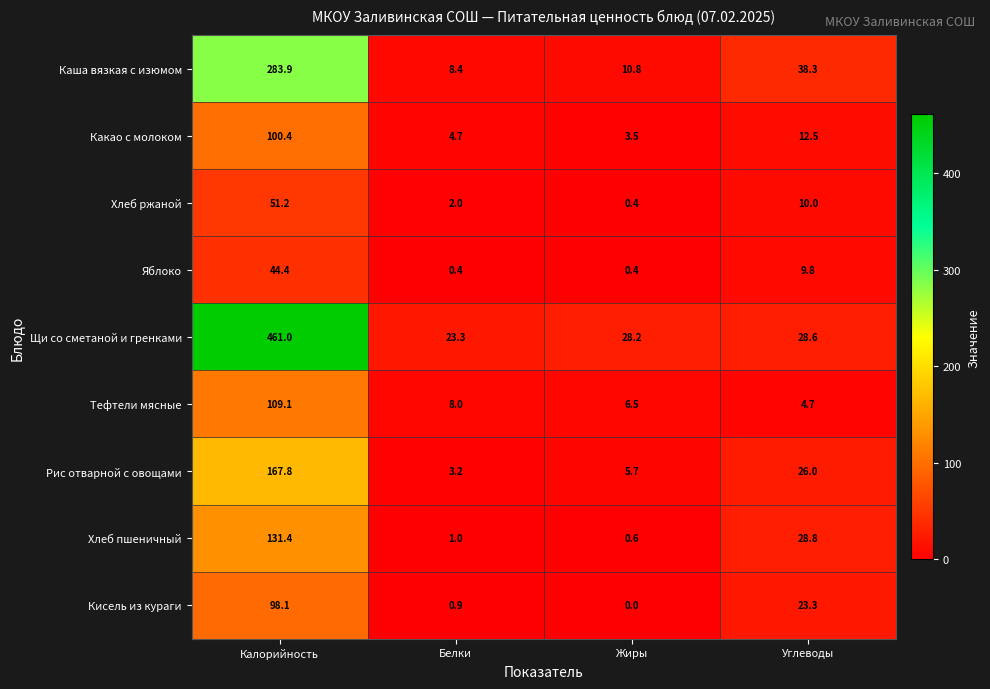

Which series changed the most between Калорийность and Белки?

Щи со сметаной и гренками